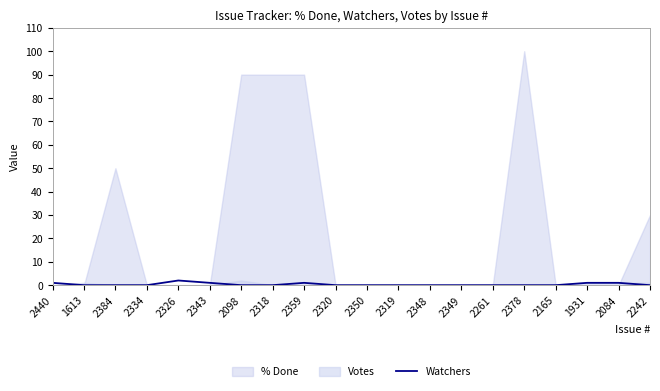

What is the difference between the second highest and minimum values?

1